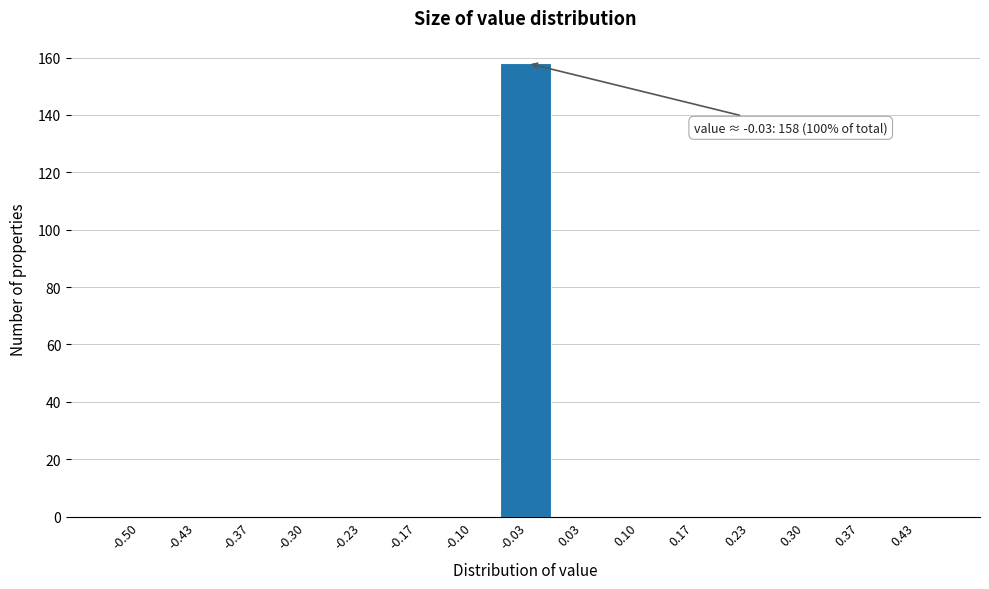

Reading left to right, extract all data points from this chart.

-0.50=0	-0.43=0	-0.37=0	-0.30=0	-0.23=0	-0.17=0	-0.10=0	-0.03=158	0.03=0	0.10=0	0.17=0	0.23=0	0.30=0	0.37=0	0.43=0